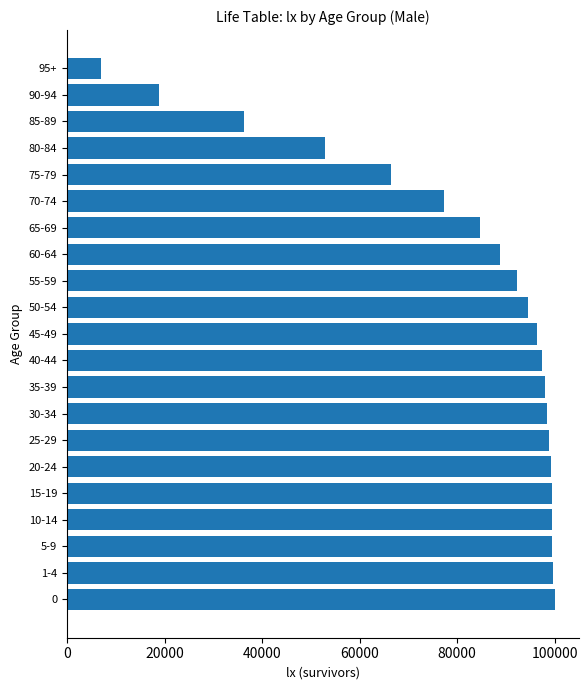

What is the greatest value displayed?

100000